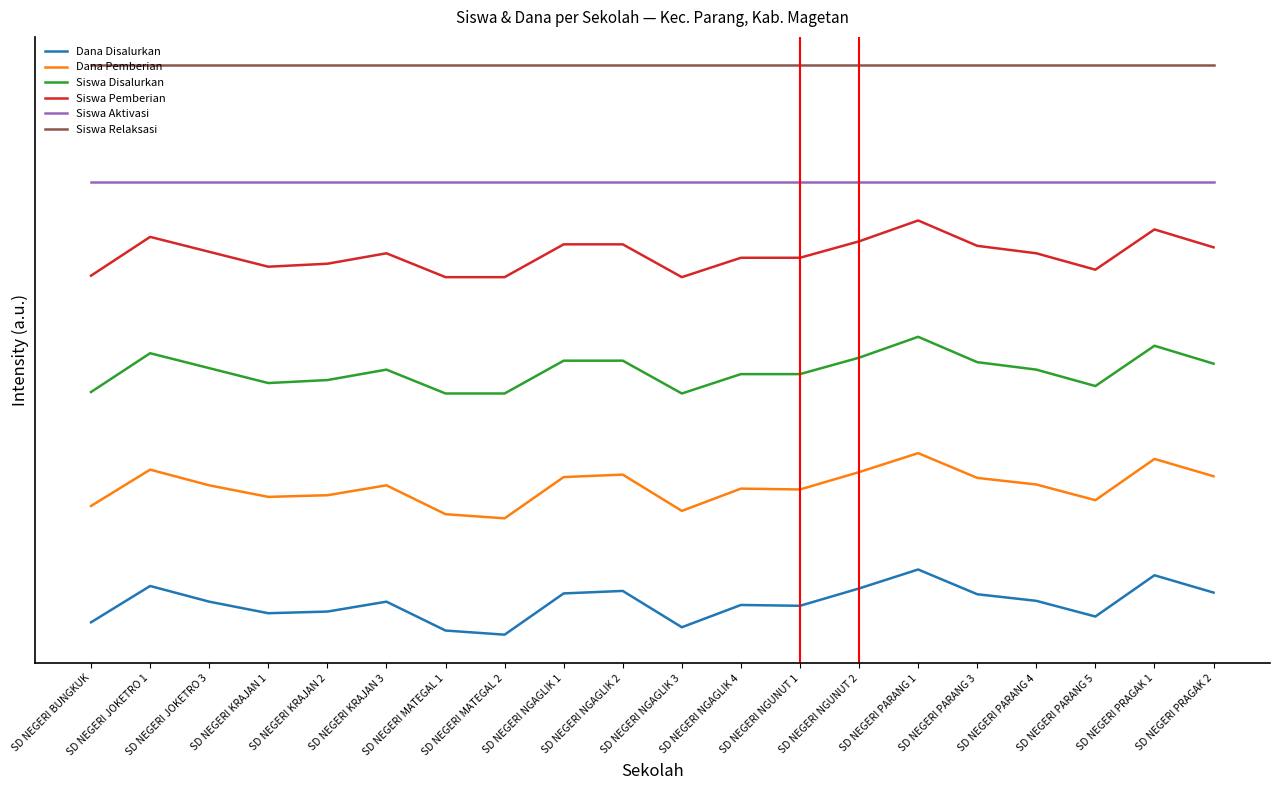

Where is Siswa Pemberian nearest to the value 5?

SD NEGERI NGAGLIK 4